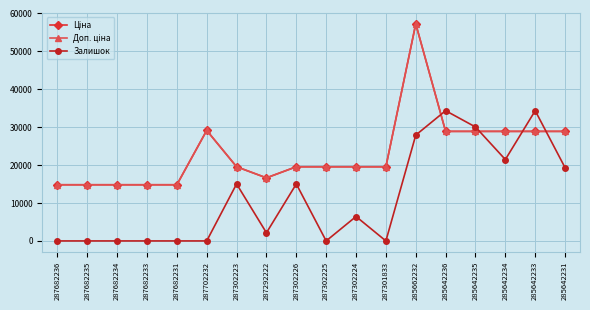

Between 287682235 and 287302226, which series saw the biggest shift?

Залишок